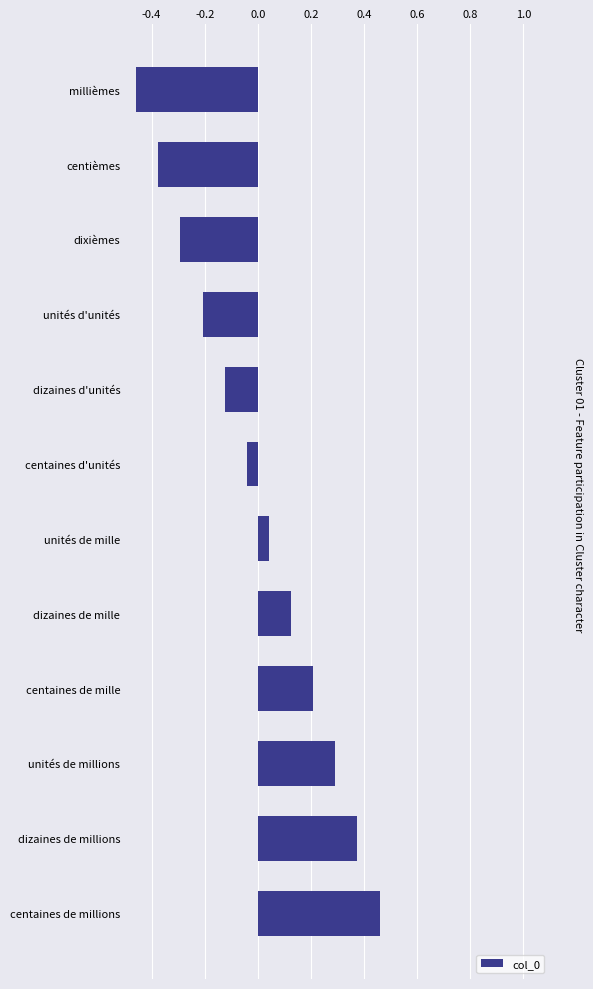

What position from the top is centaines de millions?

12